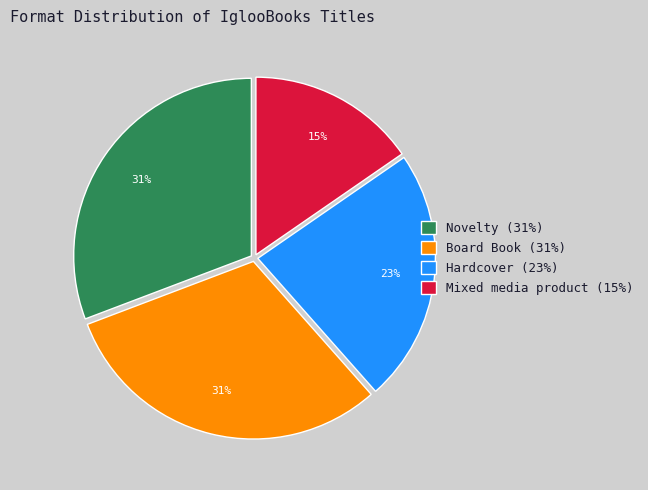

Which has a higher value, Board Book or Mixed media product?

Board Book